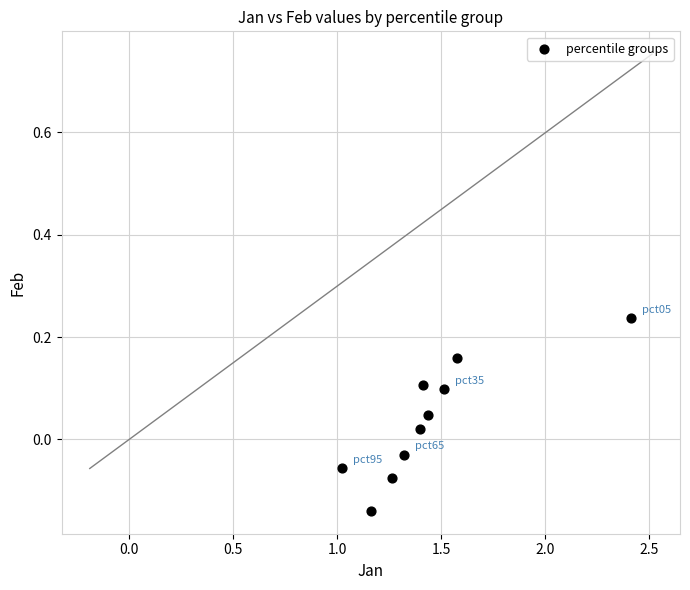

What is the range of Y values (max minus min)?

0.4